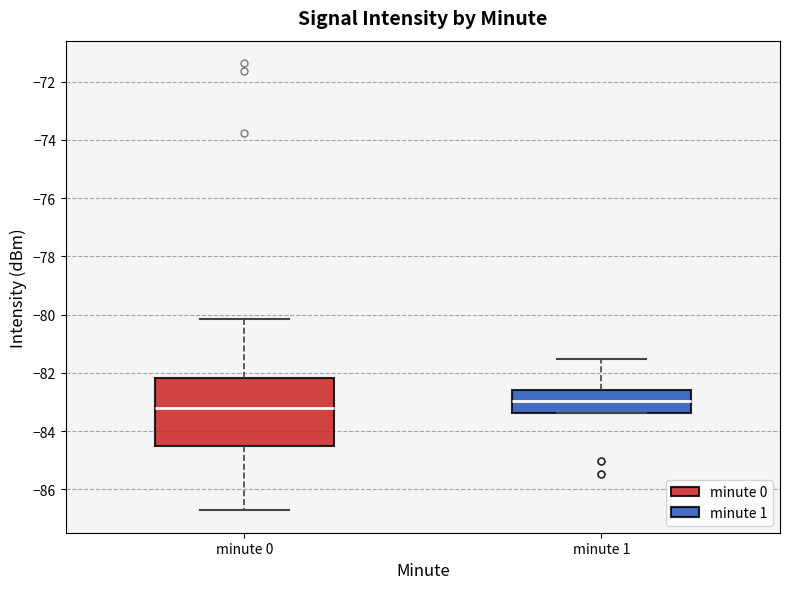

Which box is the tallest, from its lower edge to its upper edge?

minute 0